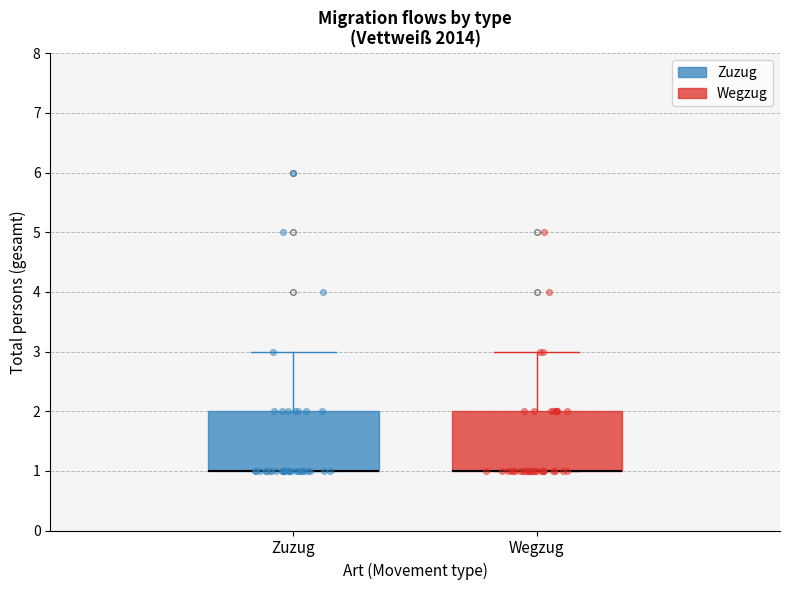

Where does the upper whisker of the box for Wegzug end on the y-axis? The values are not printed on the chart, so give them approximately, as read against the axis.

3